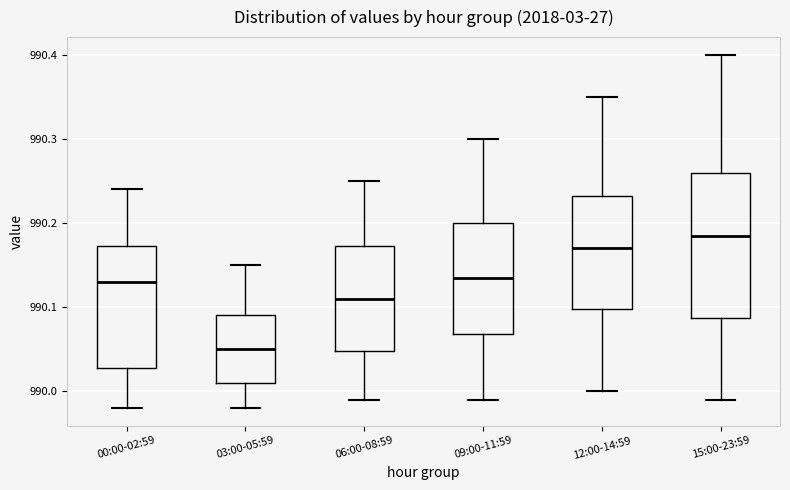

Reading left to right, read every box against the y-axis: the position of its median line, the range the box covers, and the ends of its whiskers. The values are not printed on the chart, so give them approximately, as read against the axis.

00:00-02:59: median 990.13, box 990.03 to 990.17, whiskers 989.98 to 990.24
03:00-05:59: median 990.05, box 990.01 to 990.09, whiskers 989.98 to 990.15
06:00-08:59: median 990.11, box 990.05 to 990.17, whiskers 989.99 to 990.25
09:00-11:59: median 990.14, box 990.07 to 990.20, whiskers 989.99 to 990.30
12:00-14:59: median 990.17, box 990.10 to 990.23, whiskers 990.00 to 990.35
15:00-23:59: median 990.19, box 990.09 to 990.26, whiskers 989.99 to 990.40